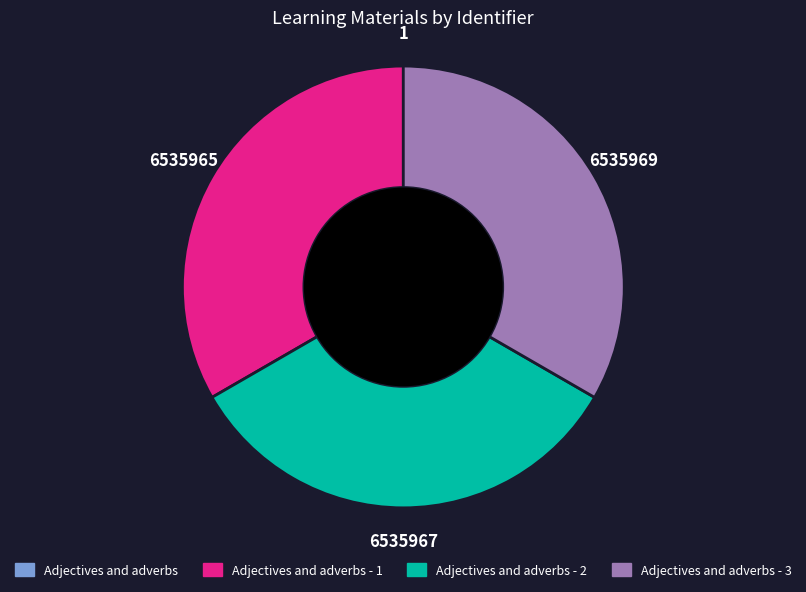

Does any single category account for the majority?

No